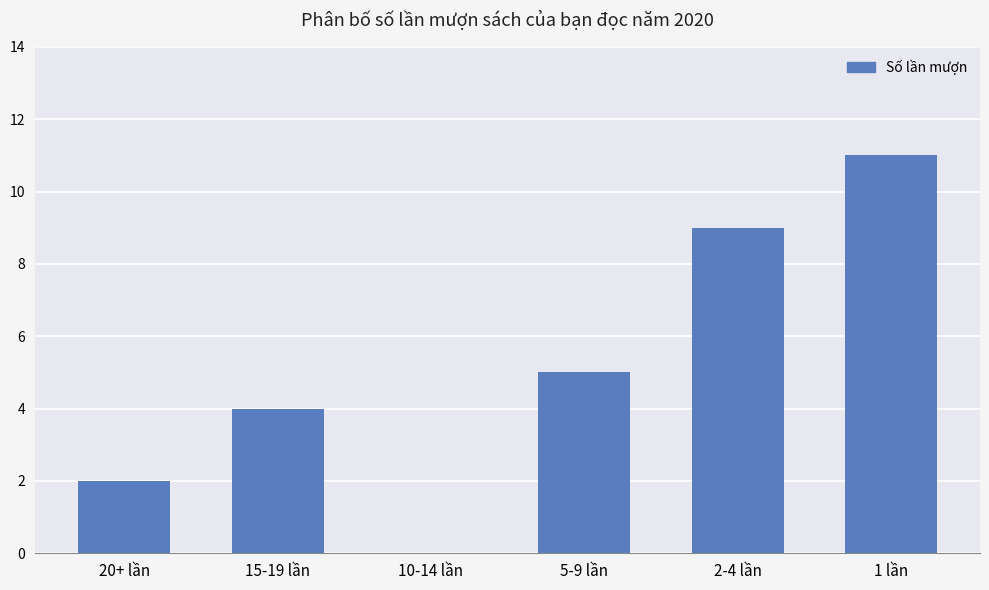

Between 5-9 lần and 2-4 lần, which is larger?

2-4 lần